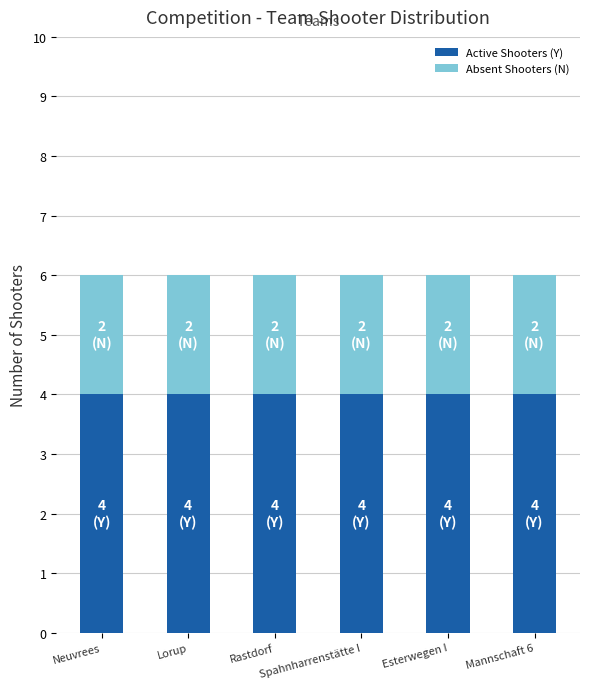

What is the maximum value for Active Shooters (Y)?

4